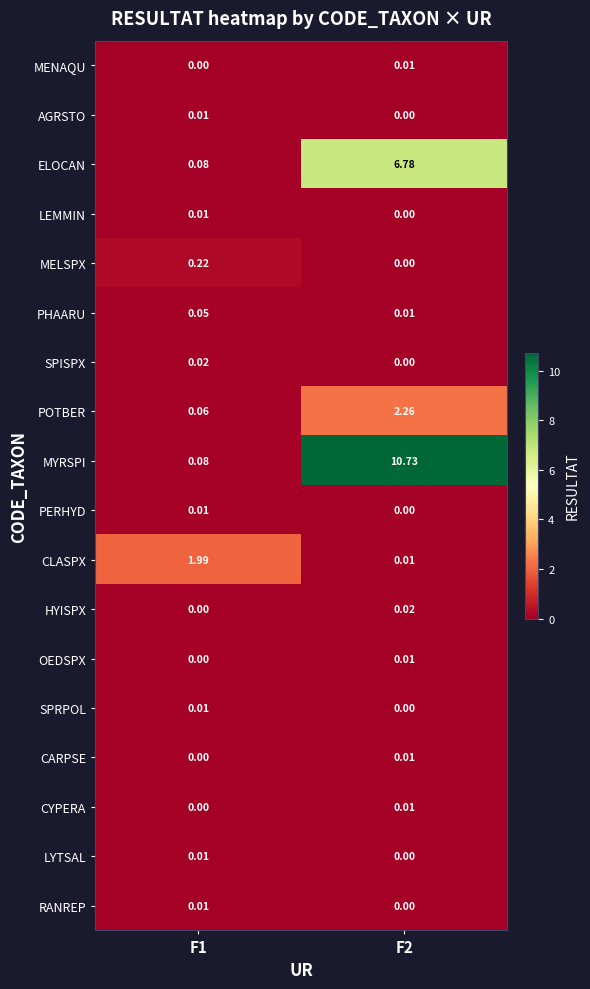

Which series has the largest range (max minus min)?

MYRSPI